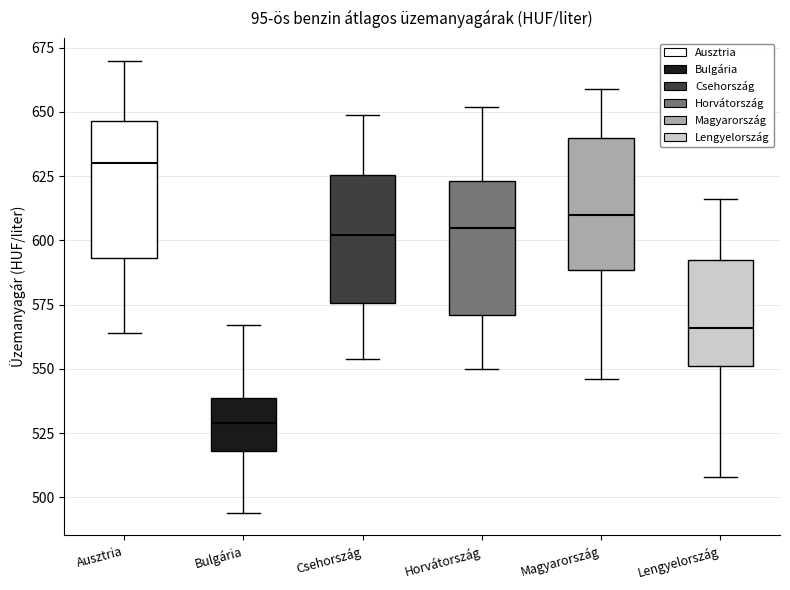

Reading left to right, read every box against the y-axis: the position of its median line, the range the box covers, and the ends of its whiskers. The values are not printed on the chart, so give them approximately, as read against the axis.

Ausztria: median 630, box 595 to 645, whiskers 565 to 670
Bulgária: median 530, box 520 to 540, whiskers 495 to 565
Csehország: median 600, box 575 to 625, whiskers 555 to 650
Horvátország: median 605, box 570 to 625, whiskers 550 to 650
Magyarország: median 610, box 590 to 640, whiskers 545 to 660
Lengyelország: median 565, box 550 to 595, whiskers 510 to 615